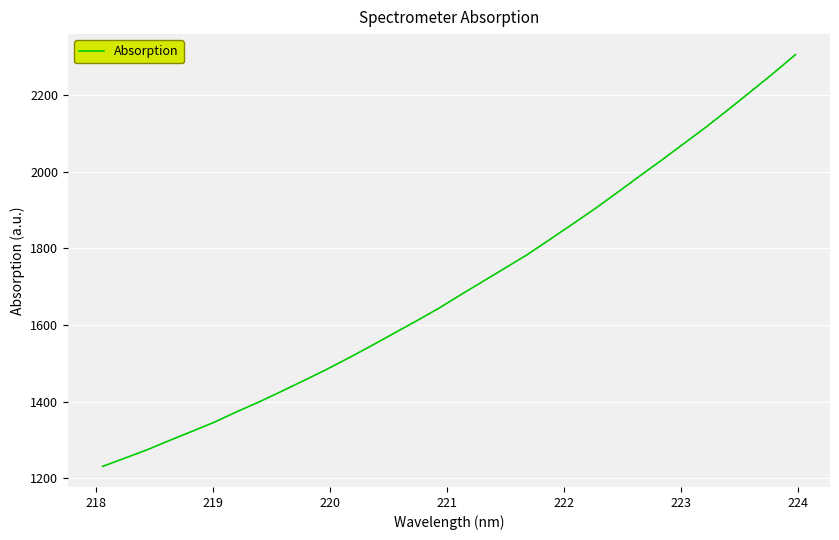

What is the sum of all values?

54357.9